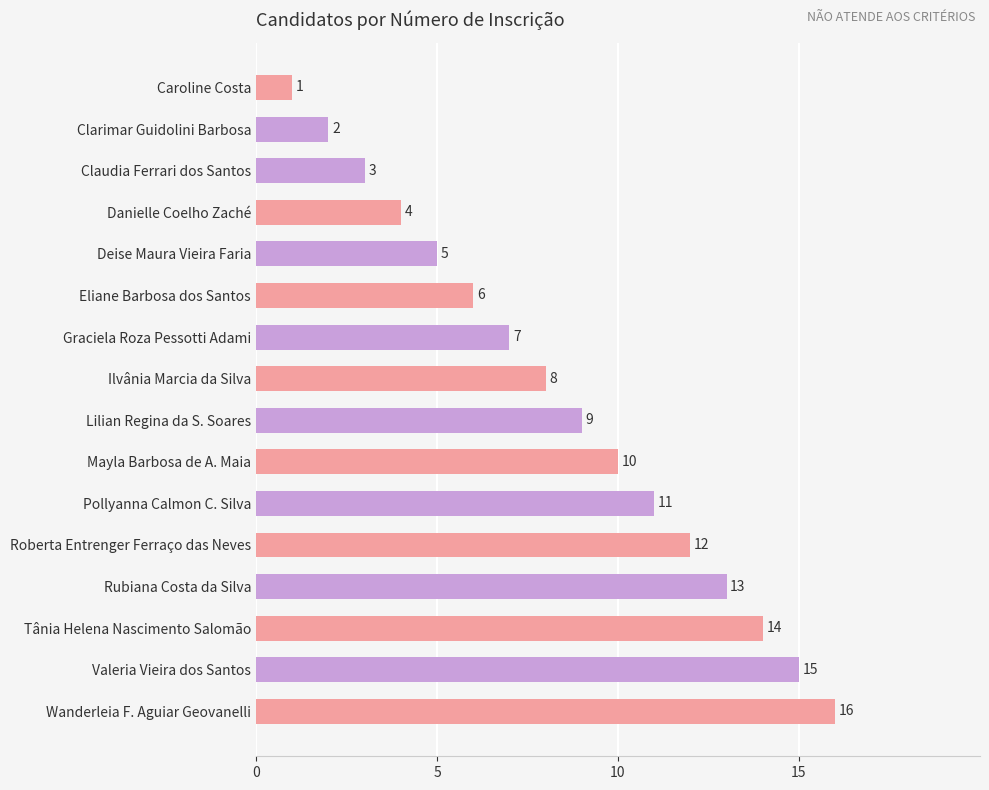

What position from the top is Deise Maura Vieira Faria?

5